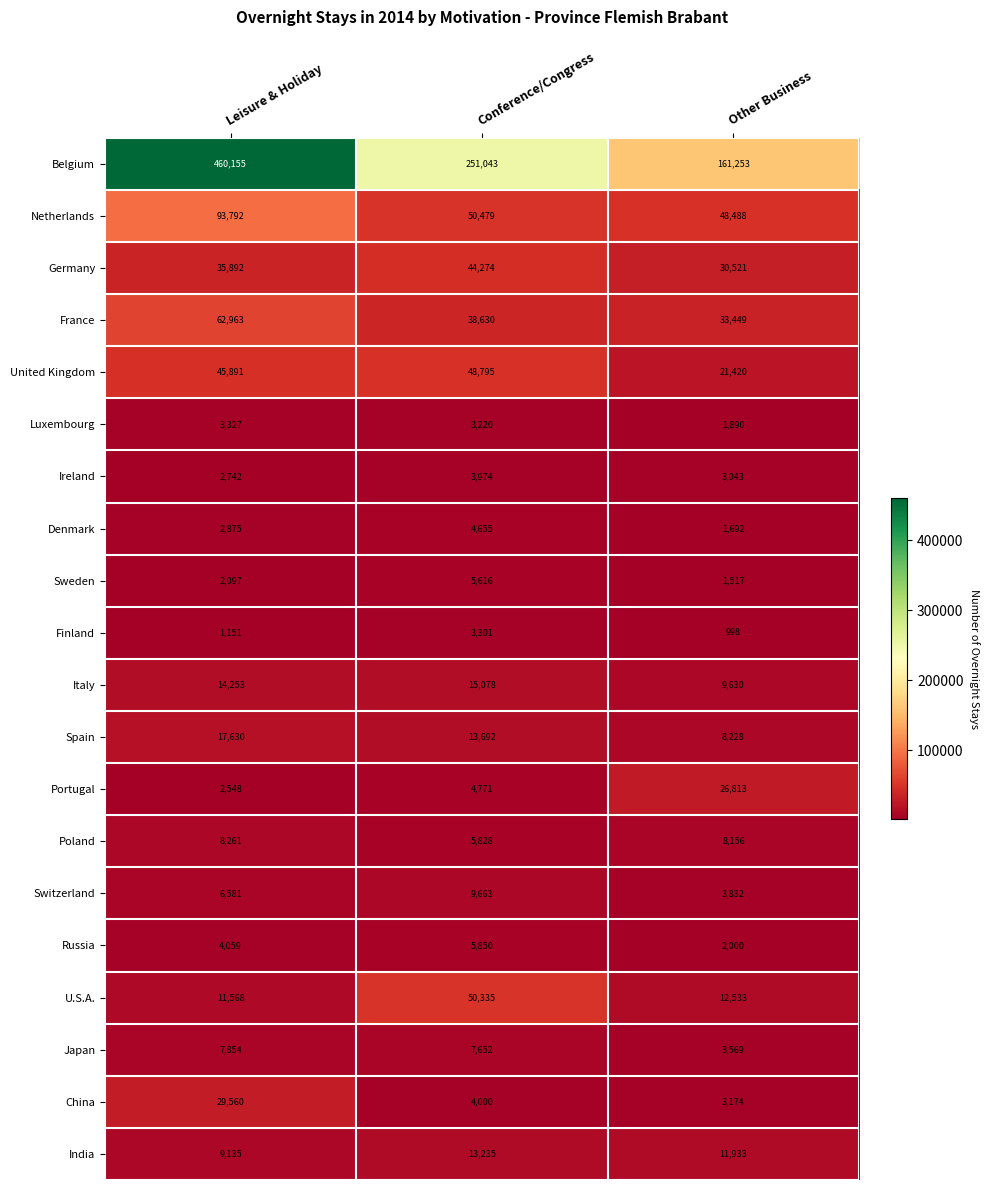

The Germany series shows 21747 at Leisure & Holiday. True or false?

False